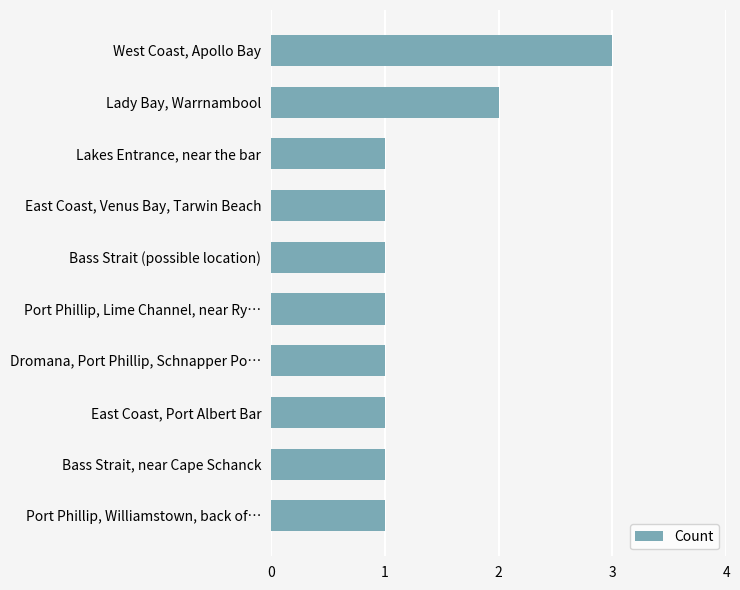

The chart shows a value of 1 at East Coast, Venus Bay, Tarwin Beach. True or false?

True